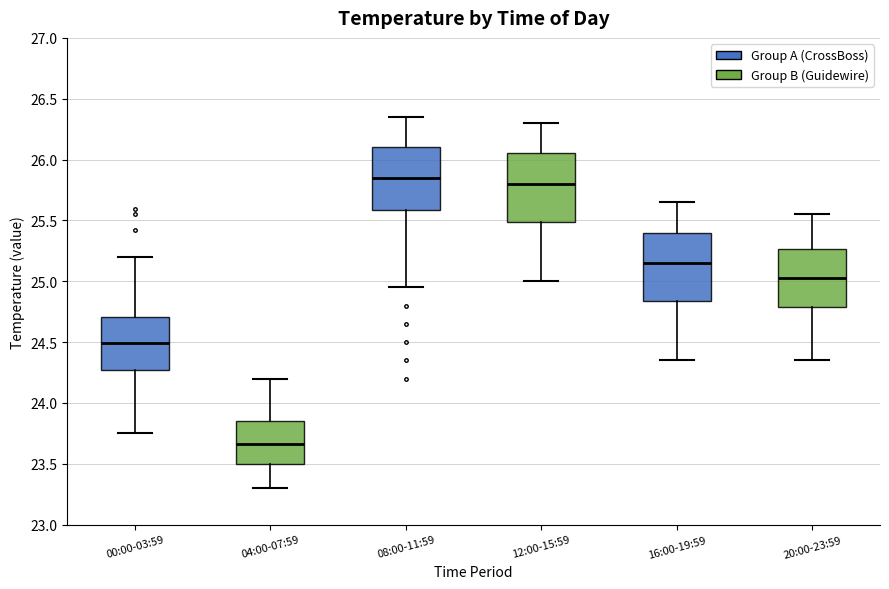

Reading left to right, transcribe this box plot: for each box, give where its median line is, the range the box spans, and where its two whiskers end, as read against the y-axis. The values are not printed on the chart, so give them approximately, as read against the axis.

00:00-03:59: median 24.50, box 24.25 to 24.70, whiskers 23.75 to 25.20
04:00-07:59: median 23.65, box 23.50 to 23.85, whiskers 23.30 to 24.20
08:00-11:59: median 25.85, box 25.60 to 26.10, whiskers 24.95 to 26.35
12:00-15:59: median 25.80, box 25.50 to 26.05, whiskers 25.00 to 26.30
16:00-19:59: median 25.15, box 24.85 to 25.40, whiskers 24.35 to 25.65
20:00-23:59: median 25.05, box 24.80 to 25.25, whiskers 24.35 to 25.55